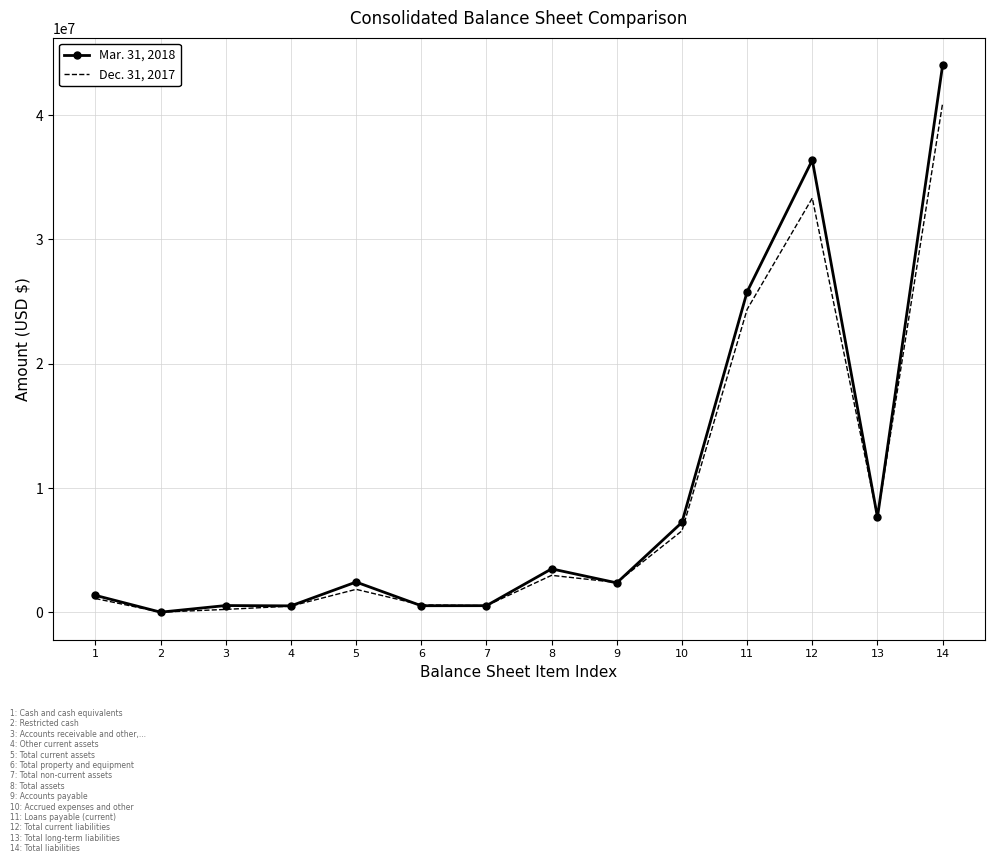

Is the value of Mar. 31, 2018 at 7 greater than the value of Dec. 31, 2017 at 11?

No